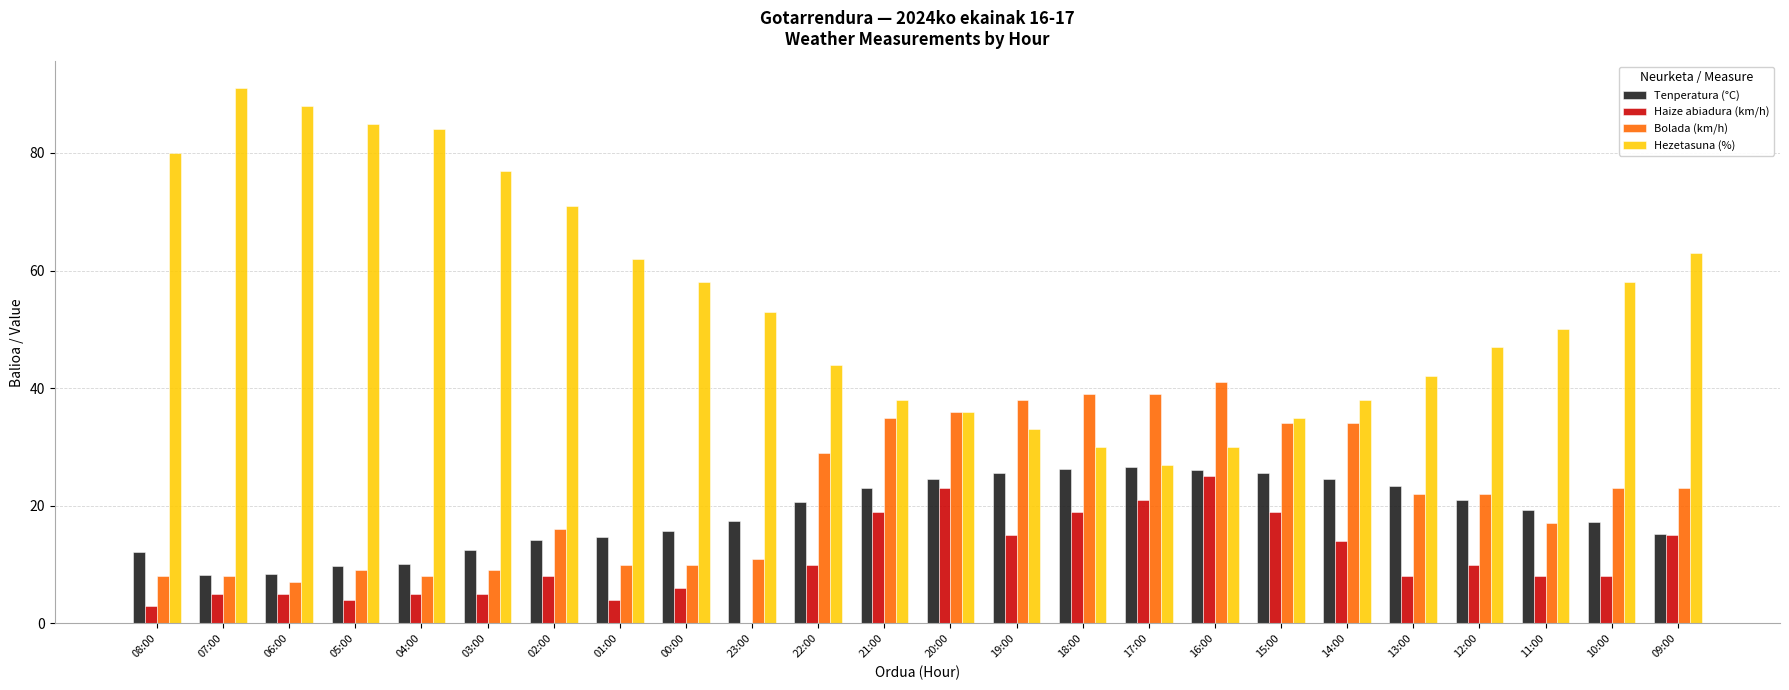

What is the total value across all series at 15:00?

113.6